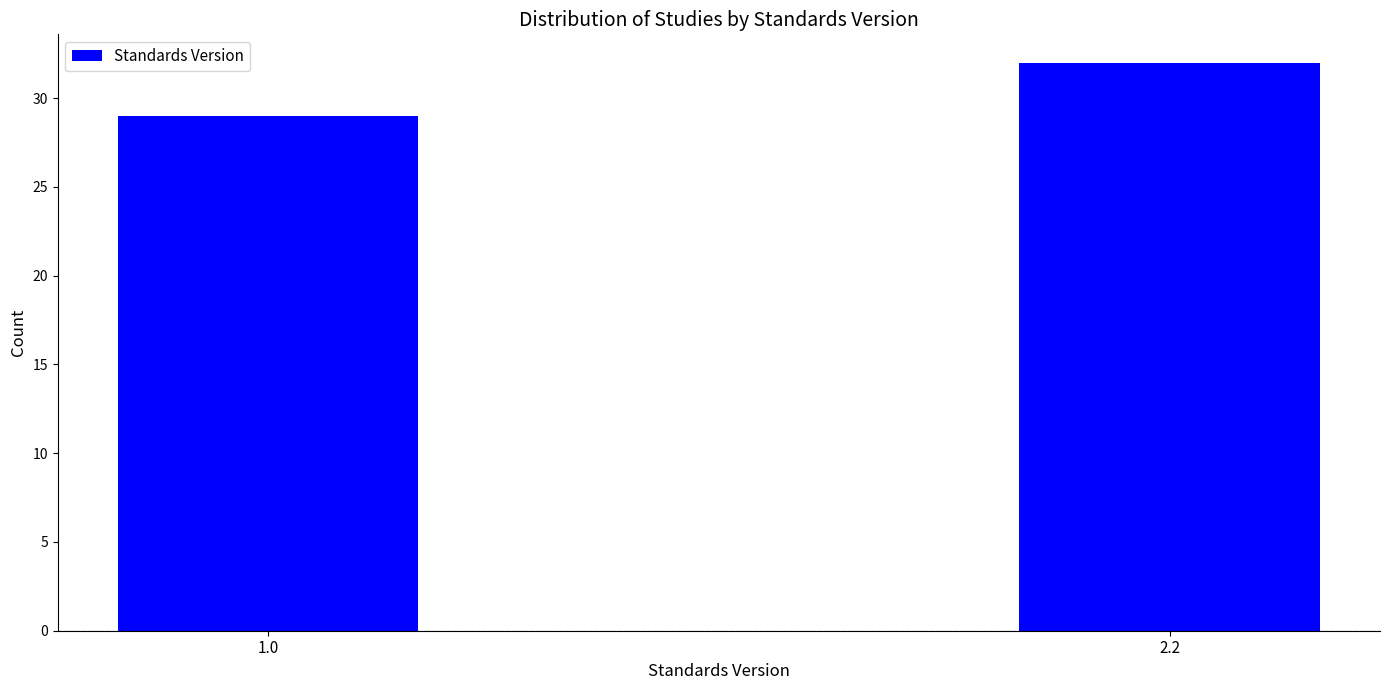

Reading left to right, extract all data points from this chart.

1.0=29	2.2=32